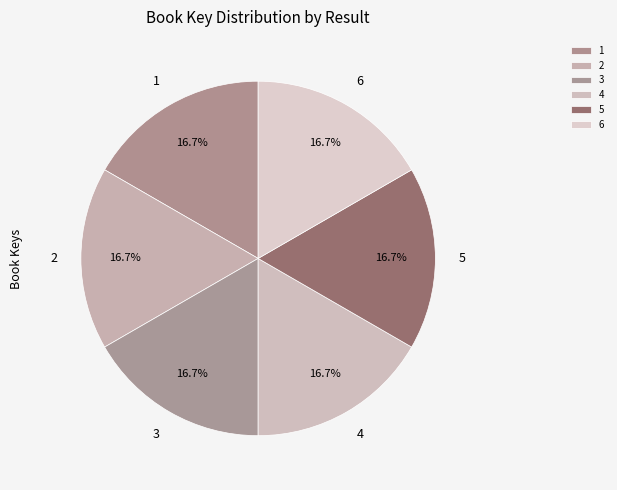

Approximately how many times larger is the value at 3 compared to 1?

1.0